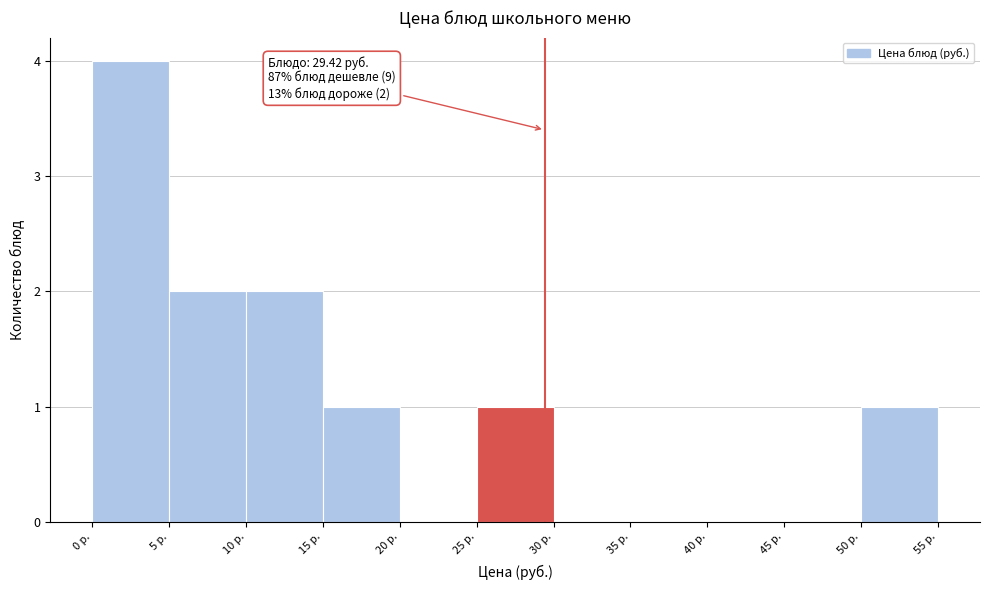

Over which range of the x-axis is the bar tallest?

0 to 5